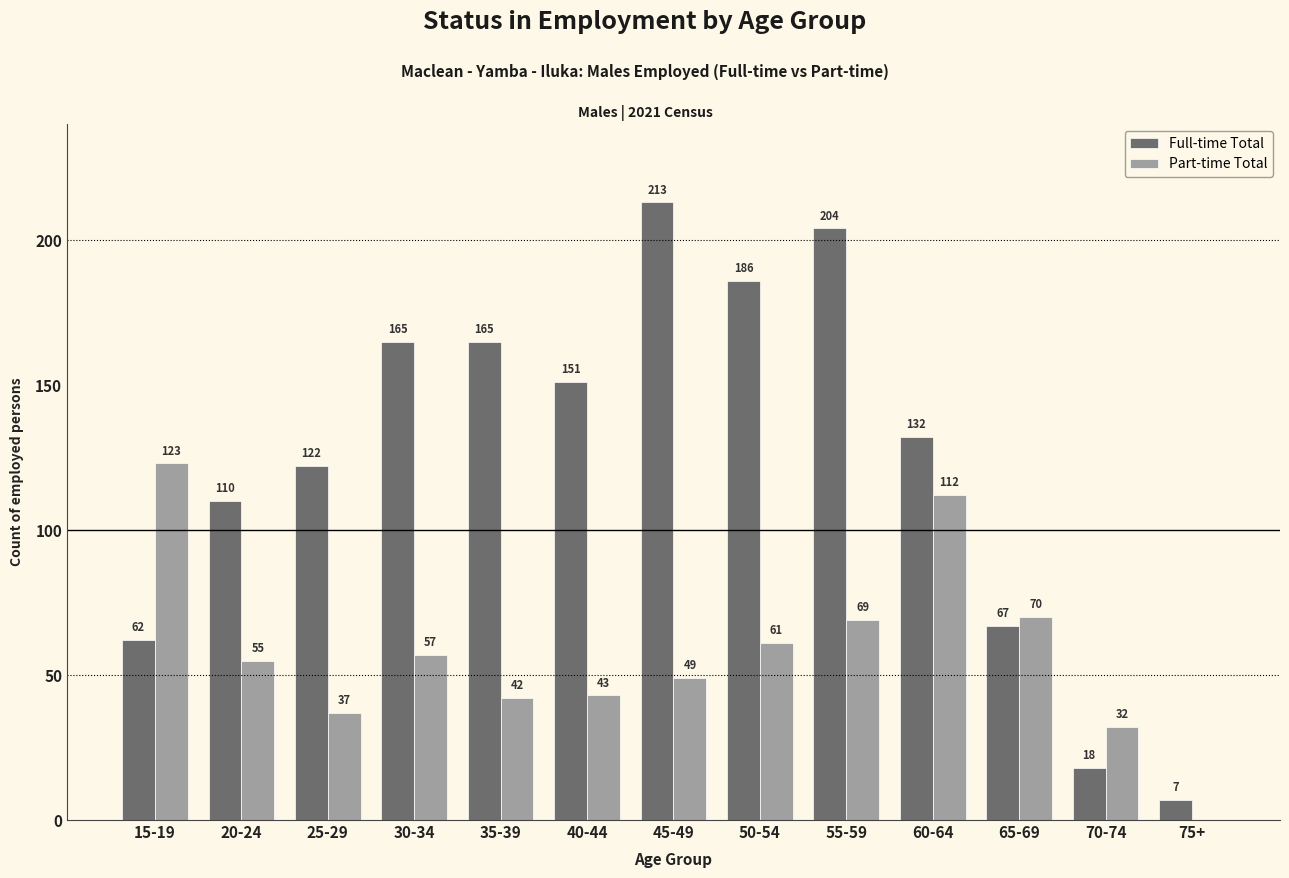

What are all the series names shown in the legend?

Full-time Total, Part-time Total